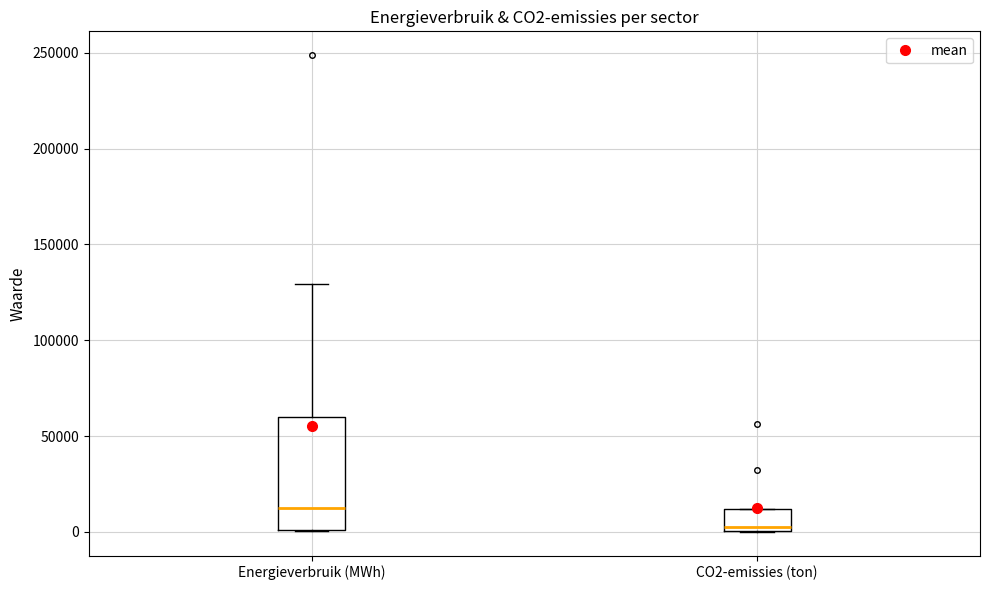

Where does the upper whisker of the box for Energieverbruik (MWh) end on the y-axis? The values are not printed on the chart, so give them approximately, as read against the axis.

130000